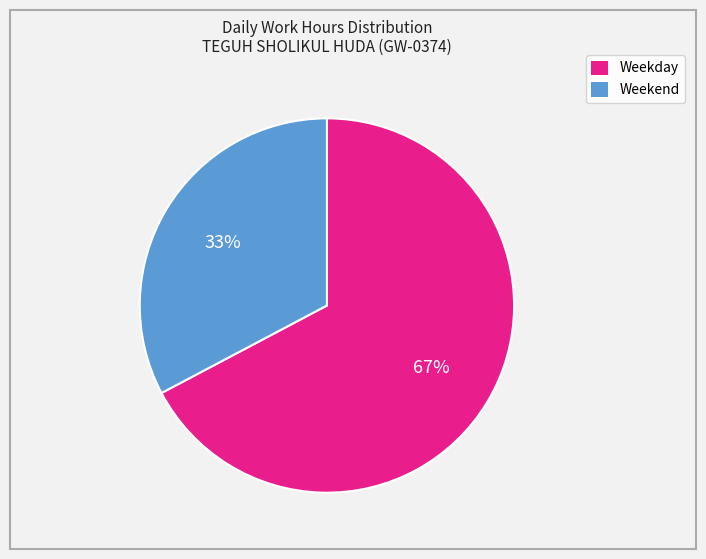

To the nearest percent, what is the average slice percentage?

50%